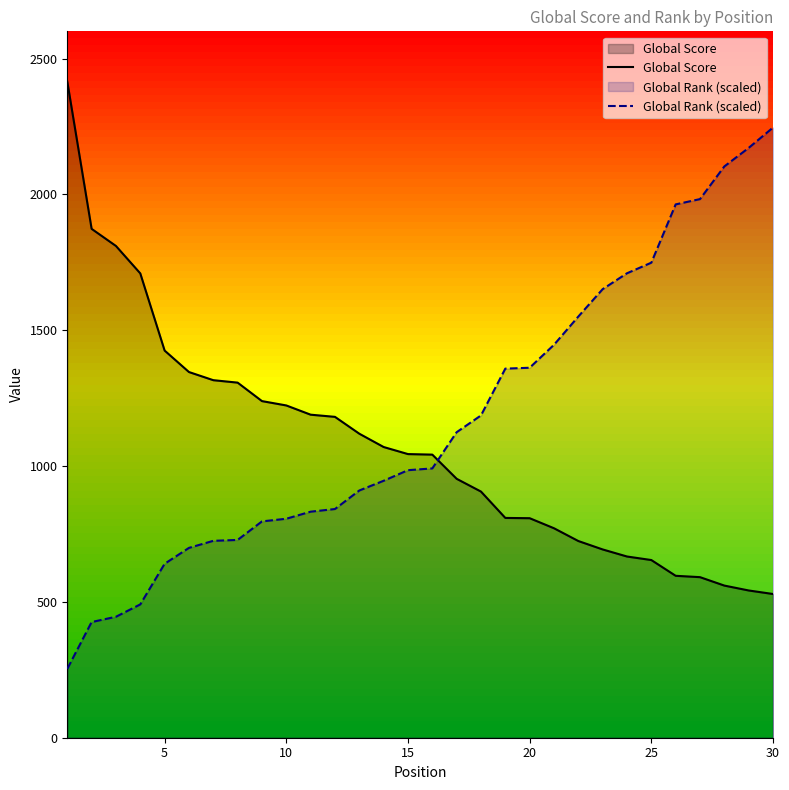

At 26, list the series in order from smallest to largest.

Global Score, Global Rank (scaled)